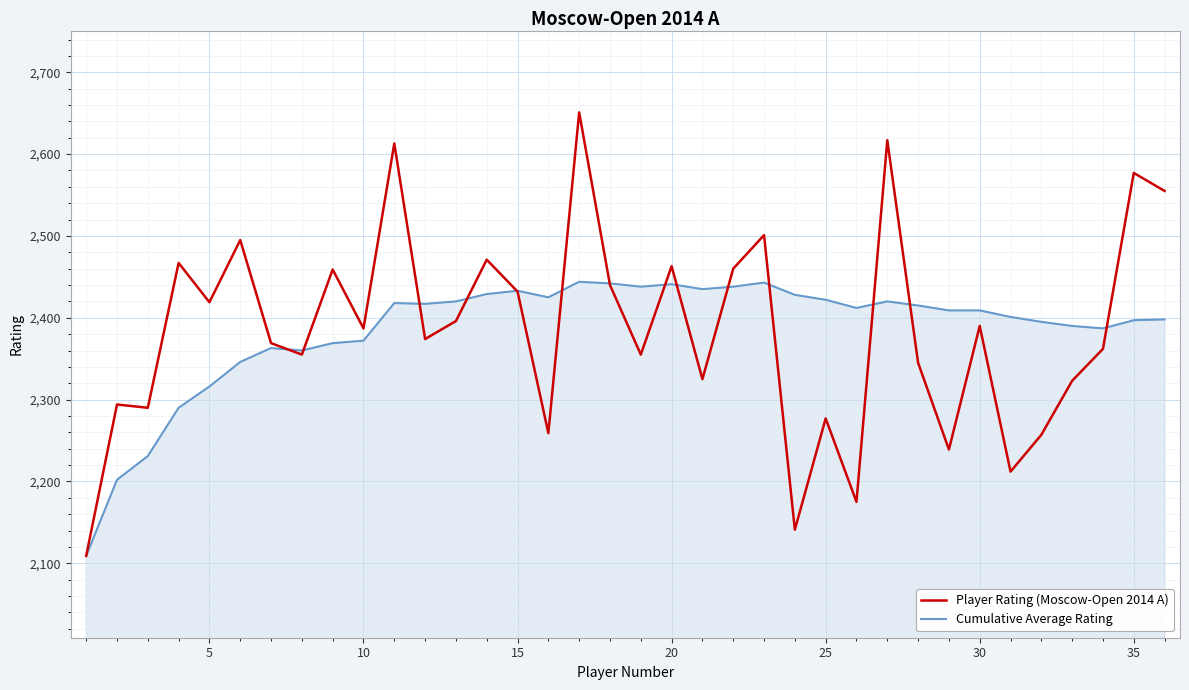

Which series has the largest range (max minus min)?

Player Rating (Moscow-Open 2014 A)